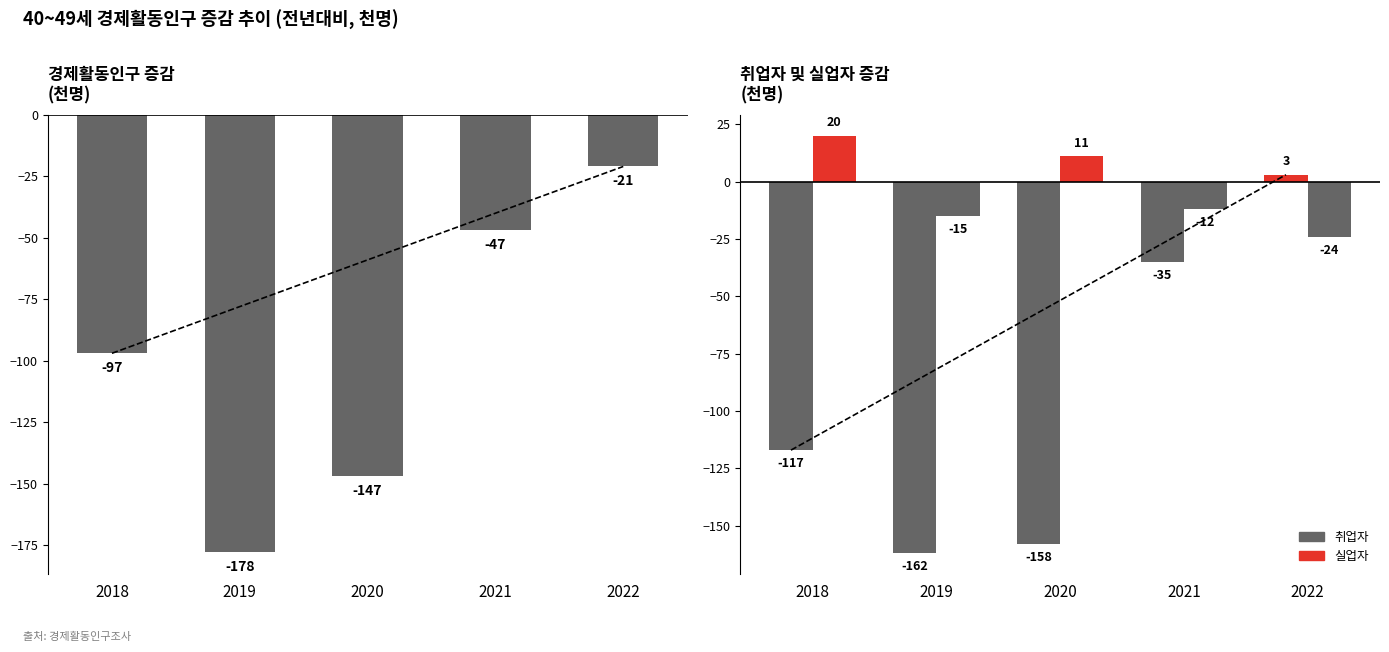

Which series has the largest range (max minus min)?

취업자